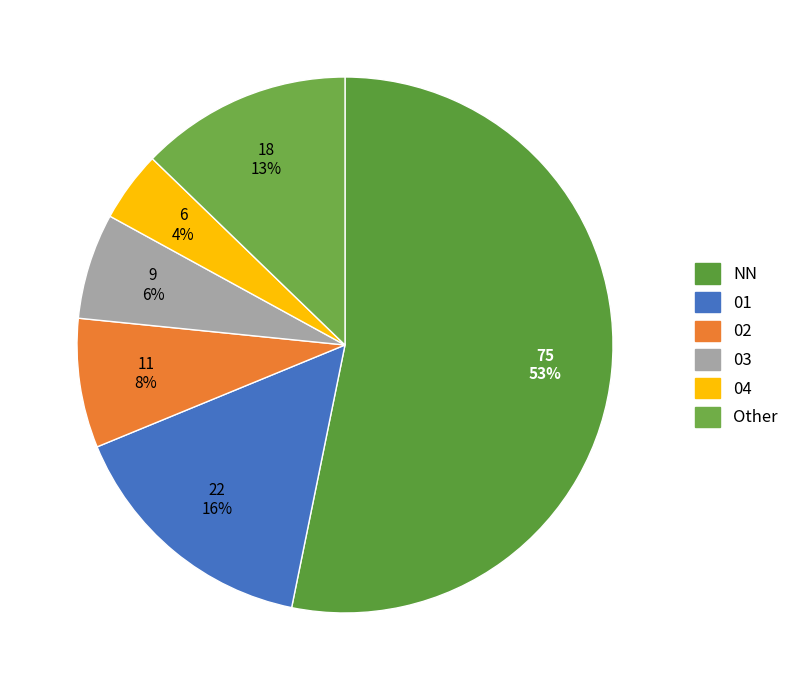

The 02 slice represents 20% of the pie. True or false?

False